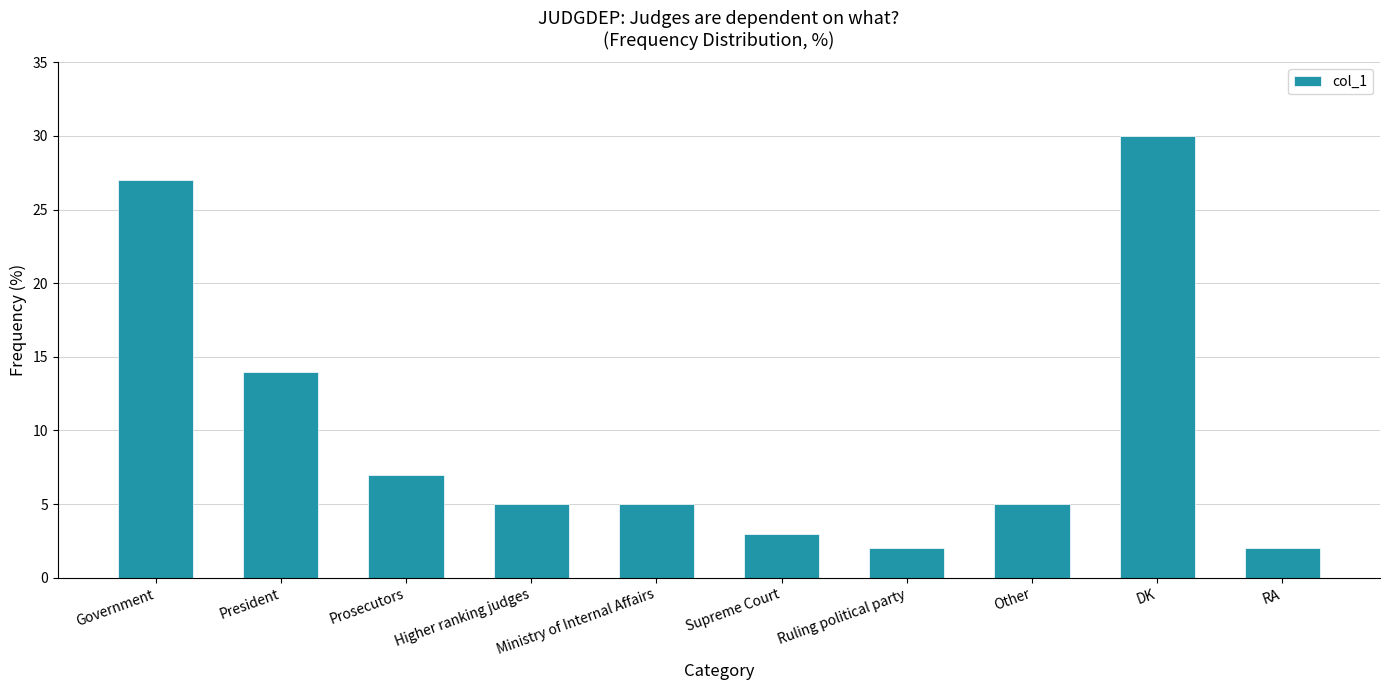

Is it true that the value at Ruling political party is 2?

True